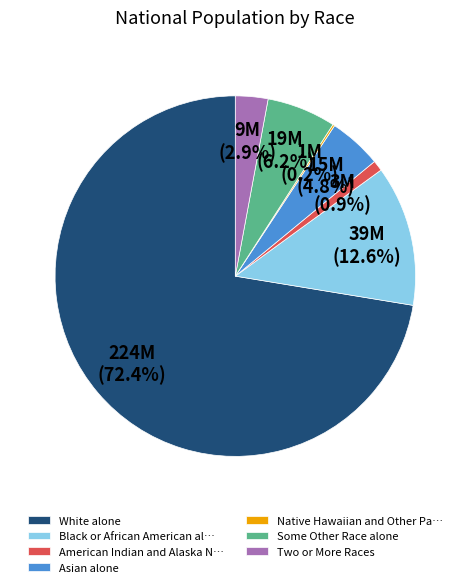

What is the ratio of the value at American Indian and Alaska N… to the value at Two or More Races?

0.3